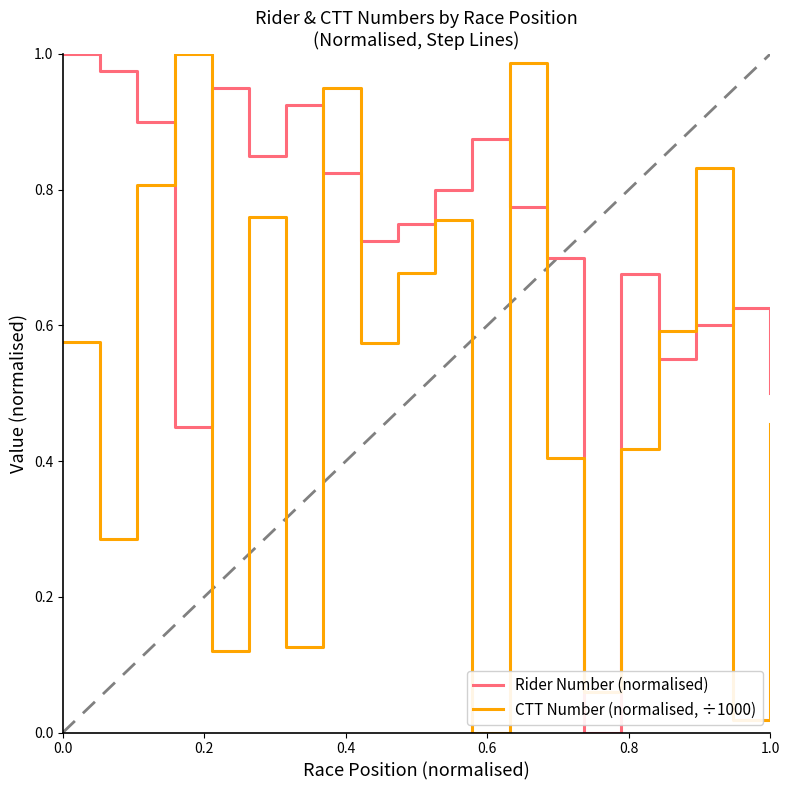

How many intersections are there between Rider Number (normalised) and CTT Number (normalised, ÷1000)?

10